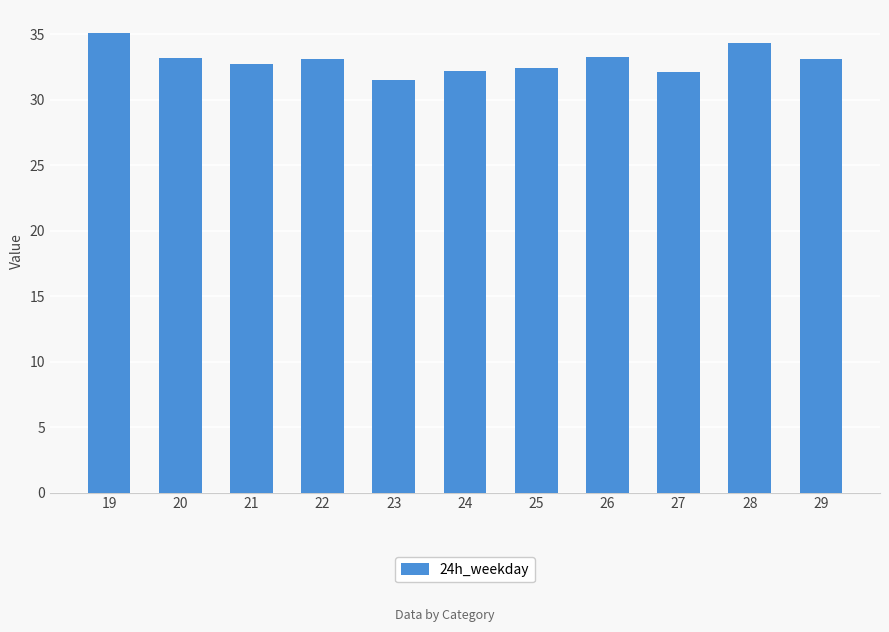

What is the value of the 7th bar from the left?

32.4